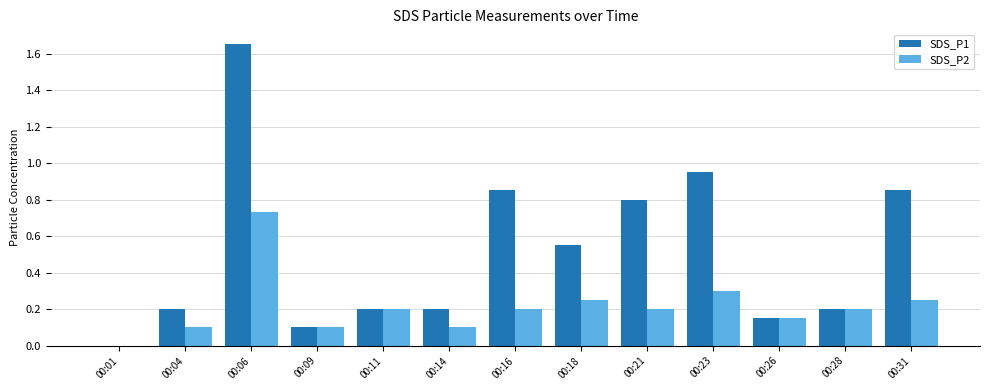

Which series changed the most between 00:06 and 00:21?

SDS_P1